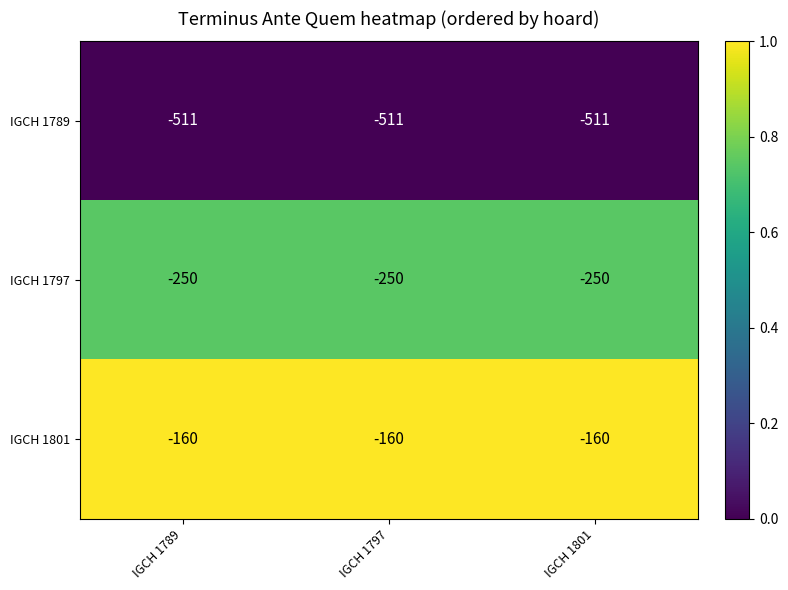

Which series has the largest total across all categories?

IGCH 1801